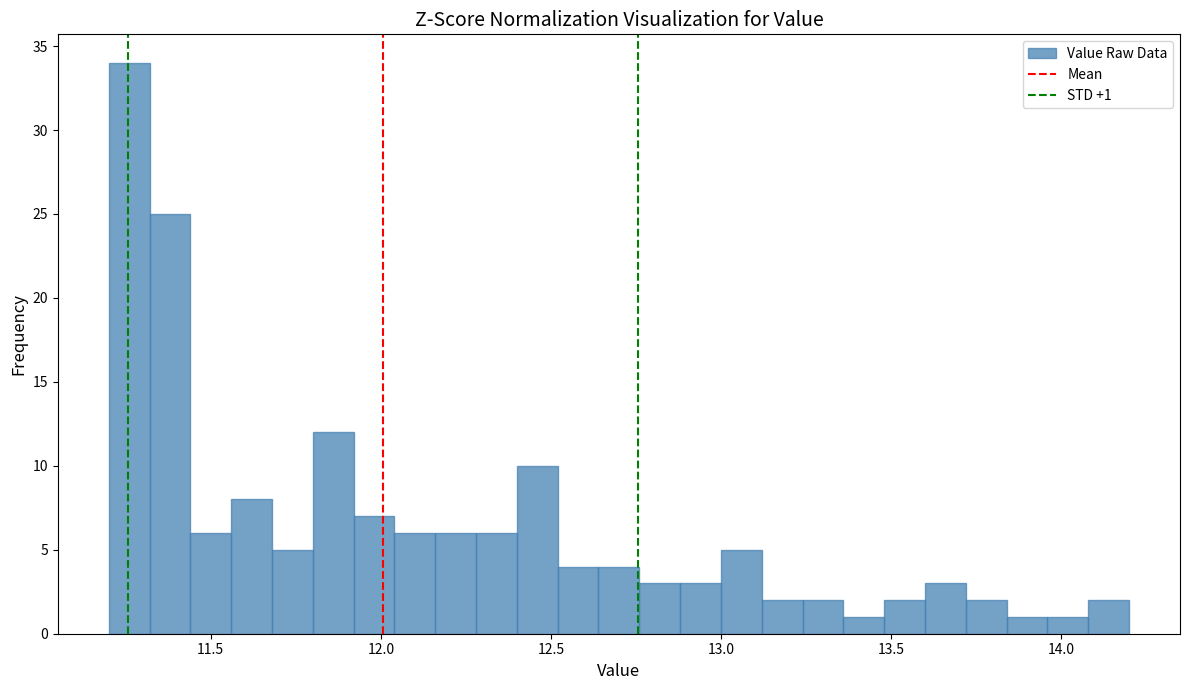

Around what value on the x-axis is the tallest bar? Give the approximate position of its centre, as read against the axis.

11.25